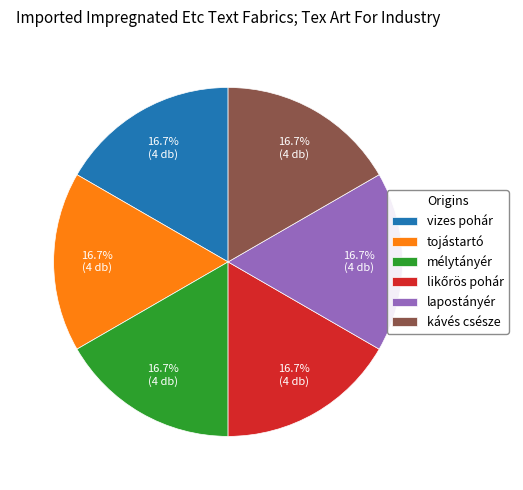

Combined, do lapostányér and mélytányér account for over 50%?

No